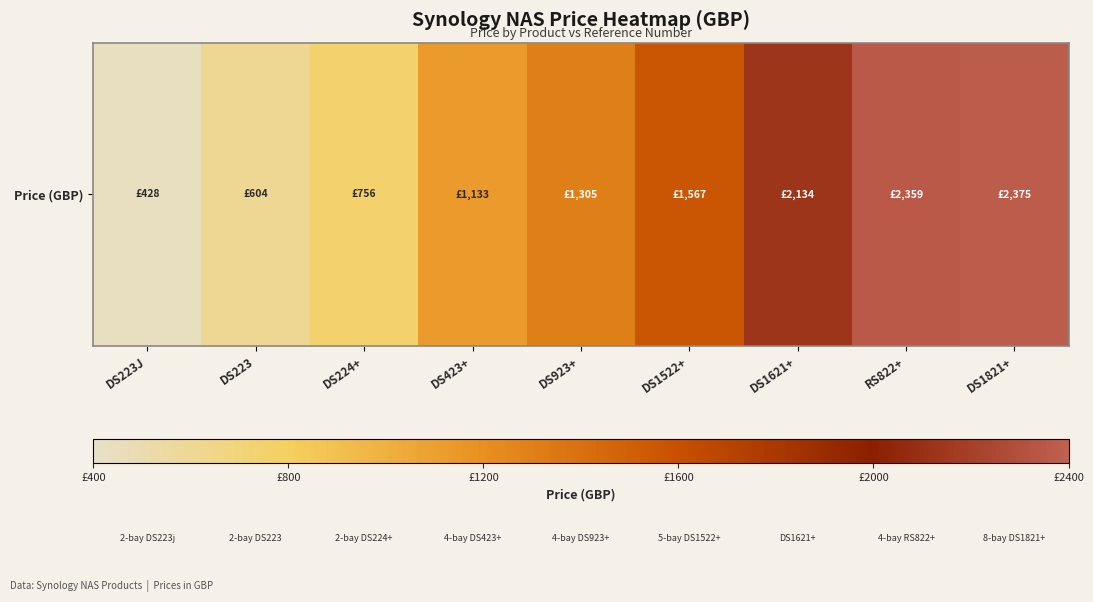

Reading left to right, what are all the values shown in this chart?

DS223J=428.4	DS223=604.2	DS224+=756.3	DS423+=1133.2	DS923+=1305.0	DS1522+=1566.7	DS1621+=2134.1	RS822+=2359.1	DS1821+=2374.8